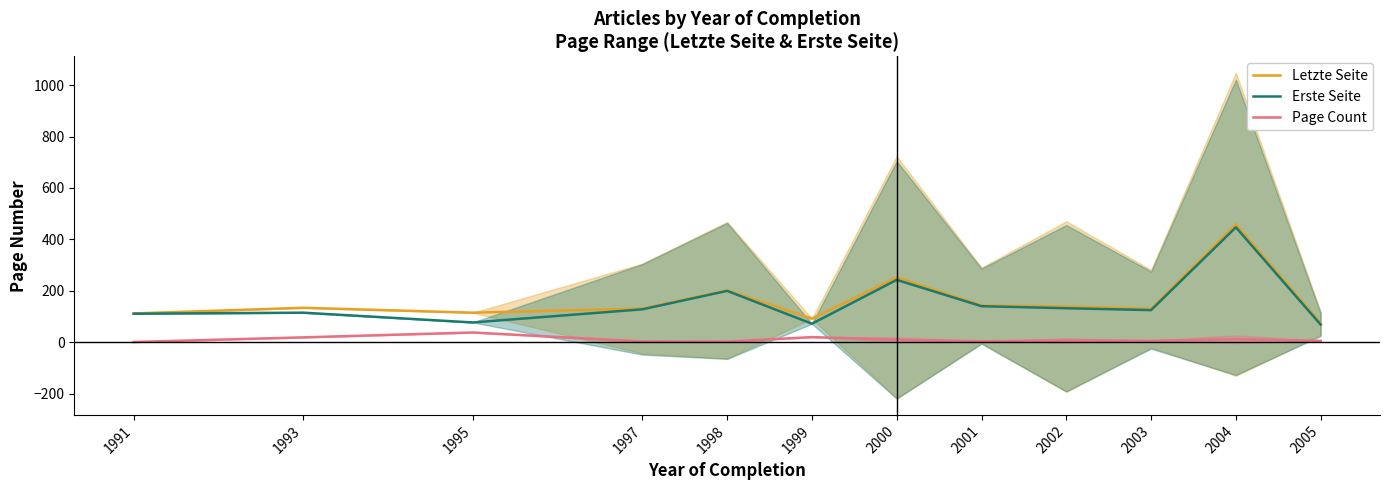

At which category is the sum across all series the highest?

2004